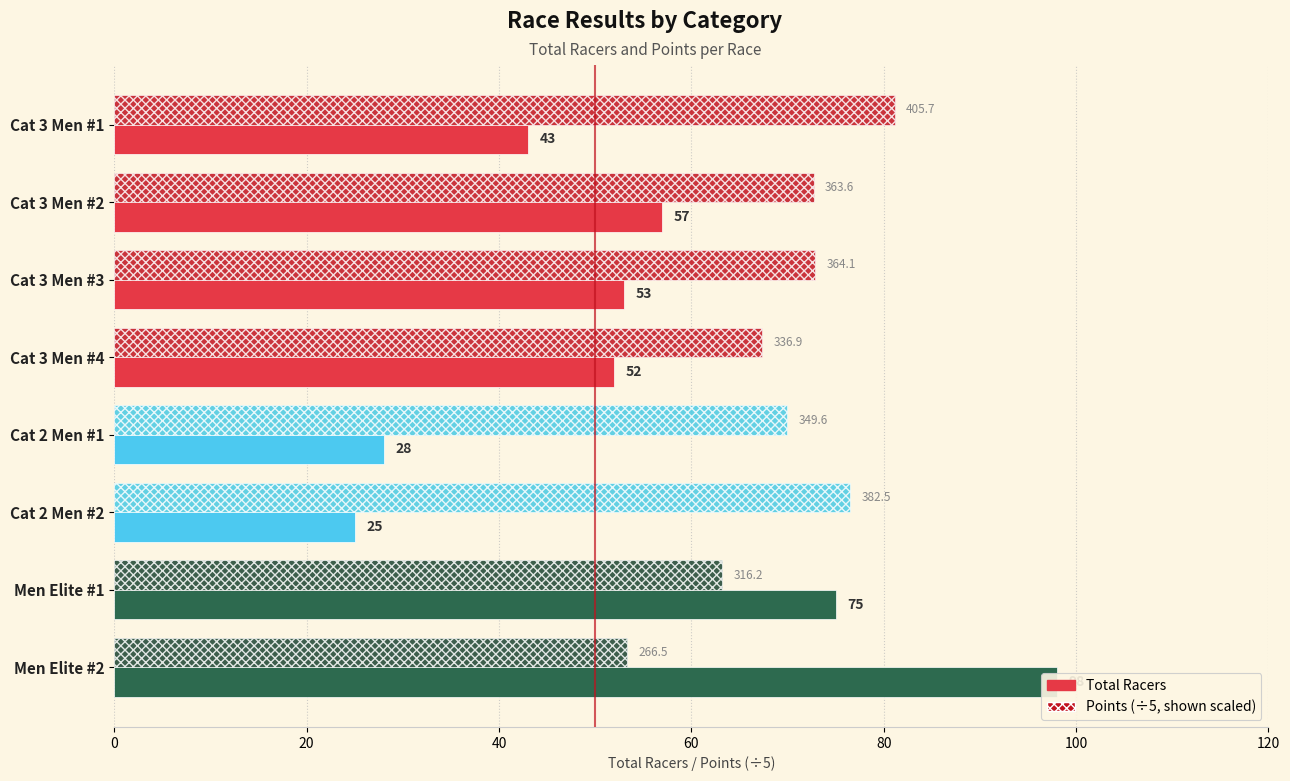

Which series has the largest range (max minus min)?

Total Racers